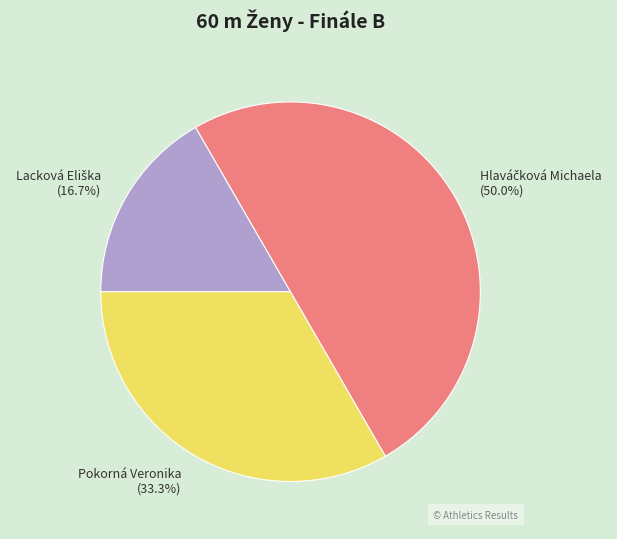

Does Pokorná Veronika represent more than half of the total?

No